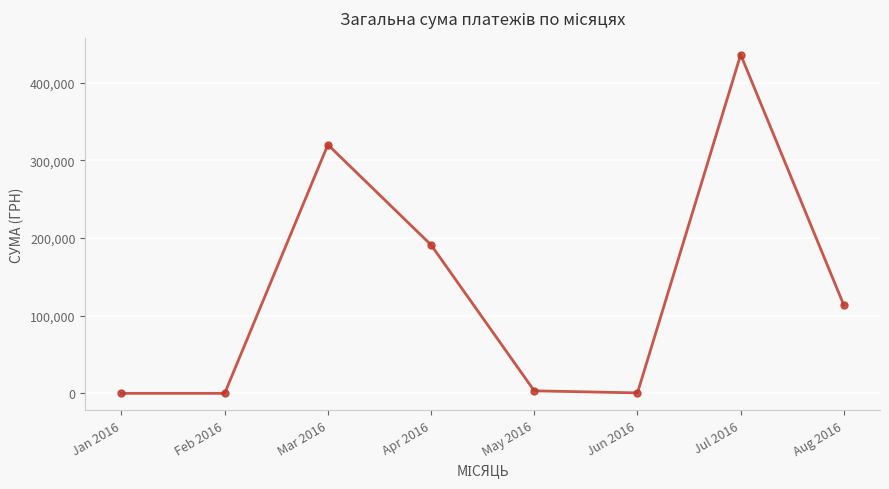

What is the label of the 2nd point from the right?

Jul 2016